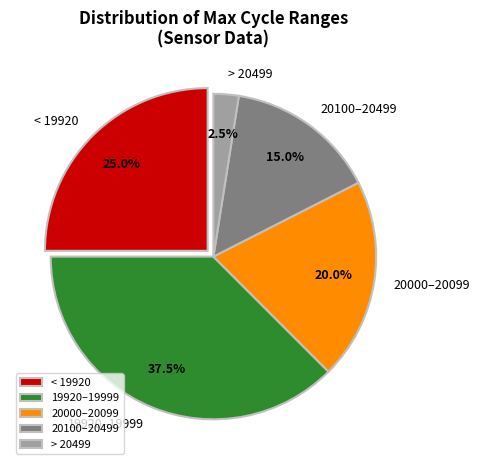

Does > 20499 represent more than half of the total?

No